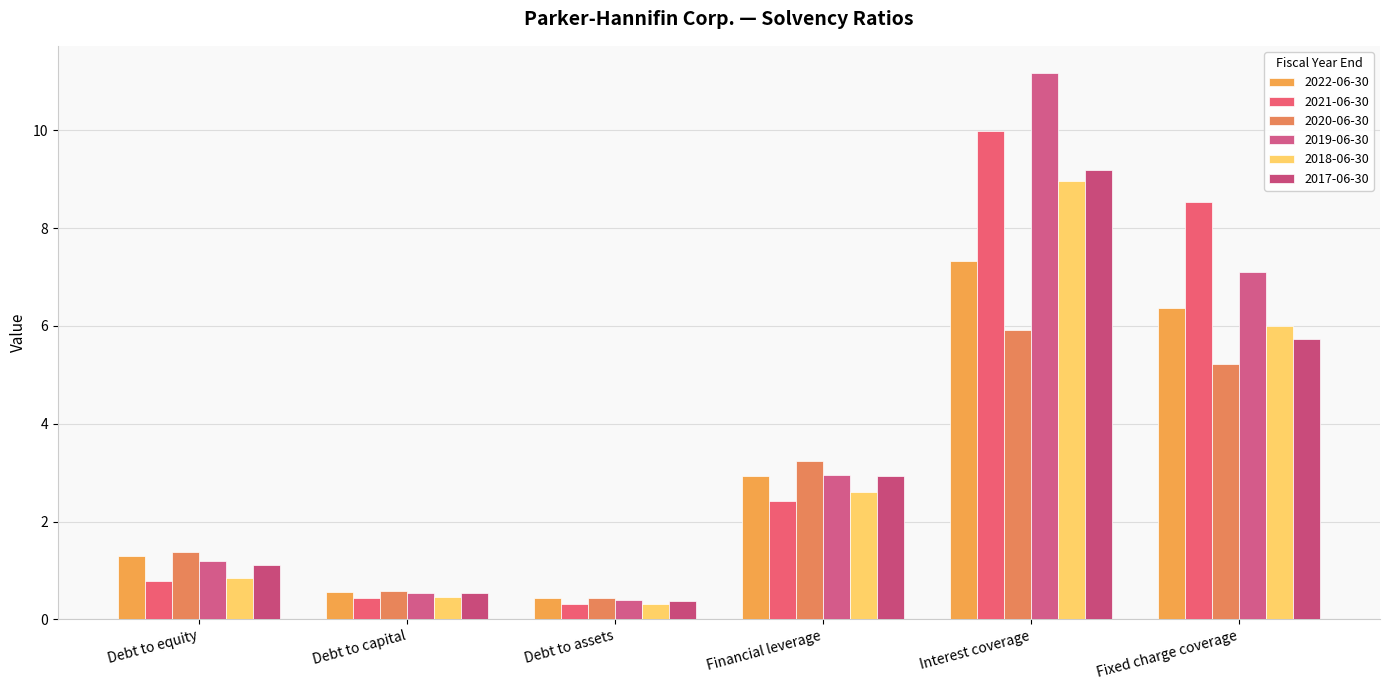

Which category has the highest value across all series?

Interest coverage